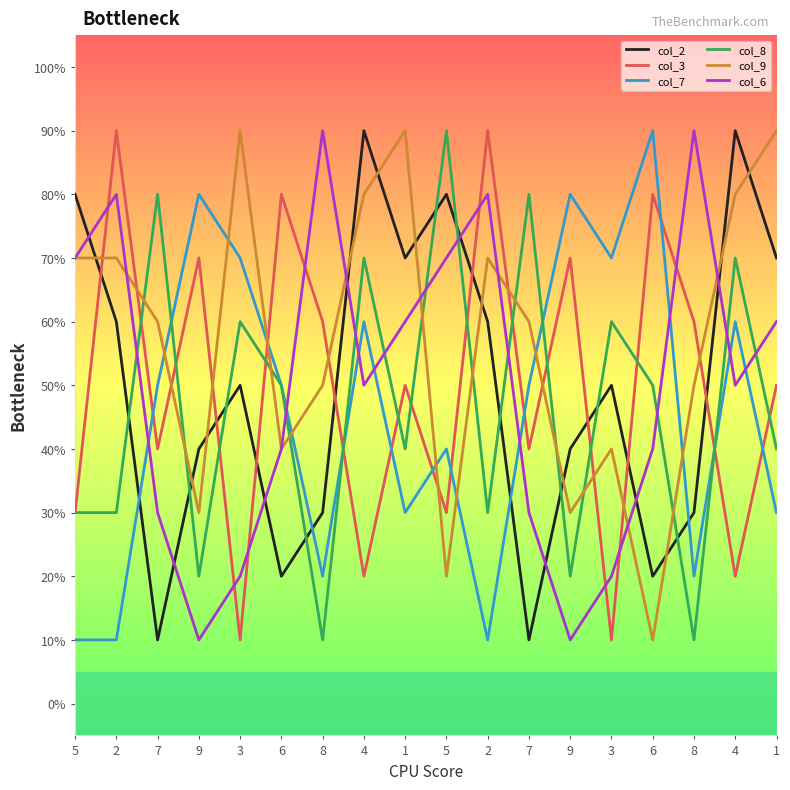

Rank the series by their maximum value, from highest to lowest.

col_2, col_3, col_7, col_8, col_9, col_6